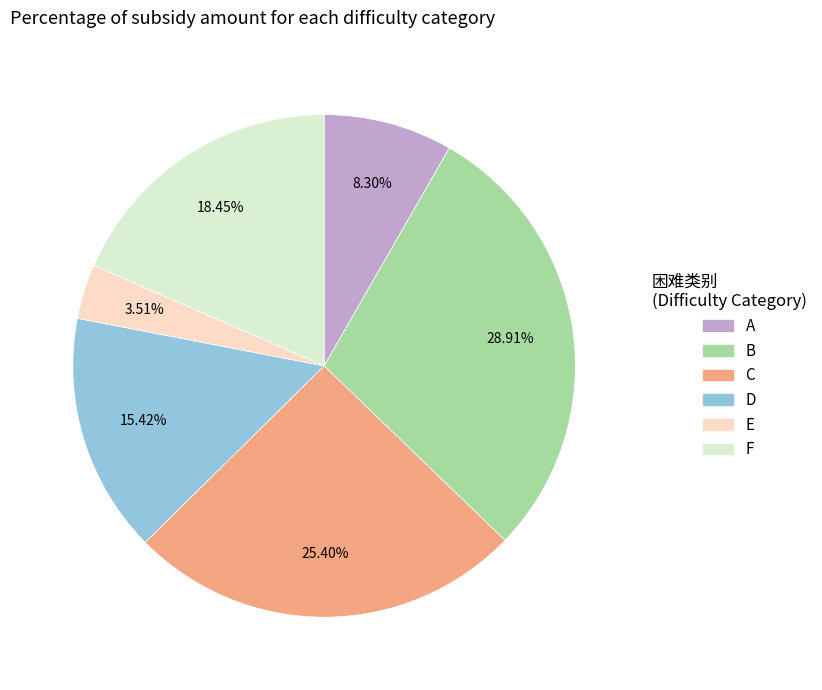

Is C the majority of the pie?

No